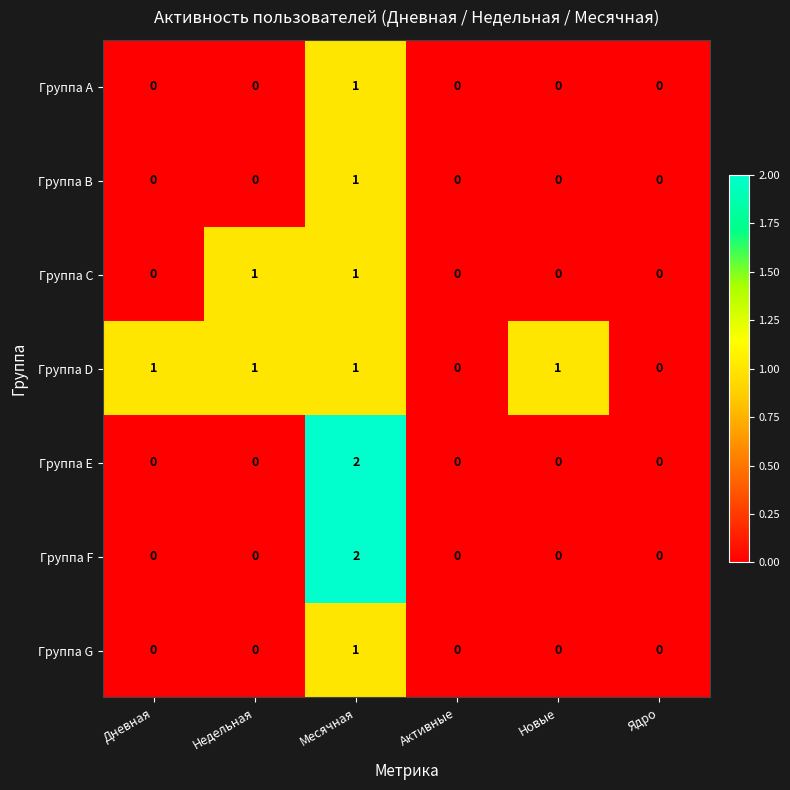

Is it true that Группа D equals 1 at Дневная?

True